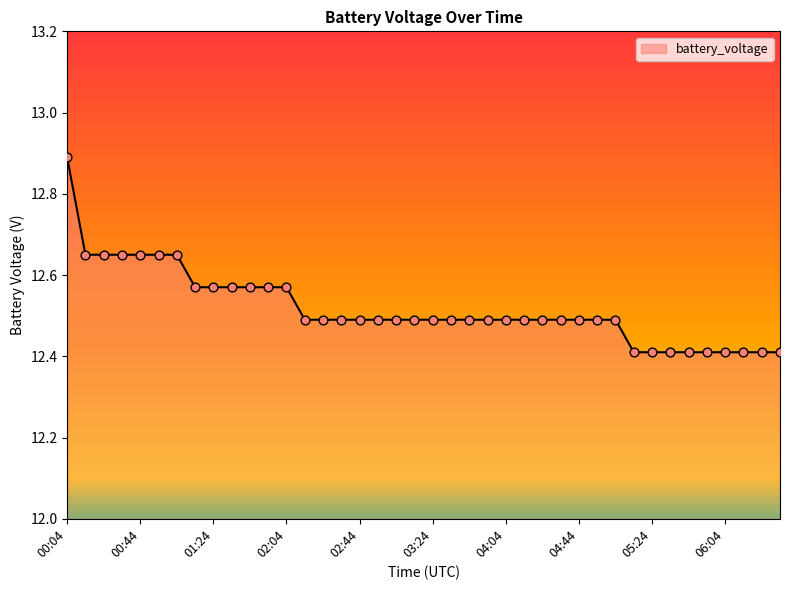

What is the smallest value displayed?

12.4